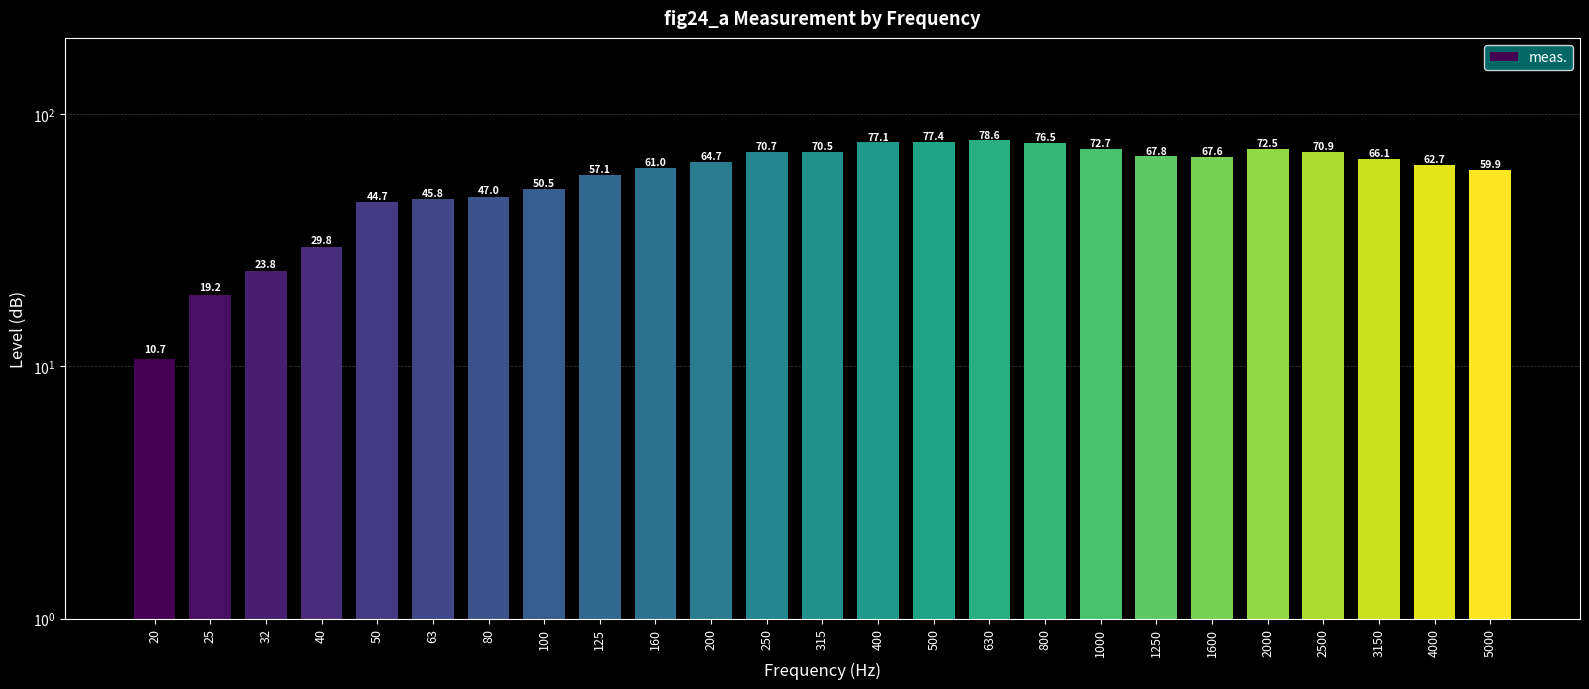

What is the sum of all values?

1445.3